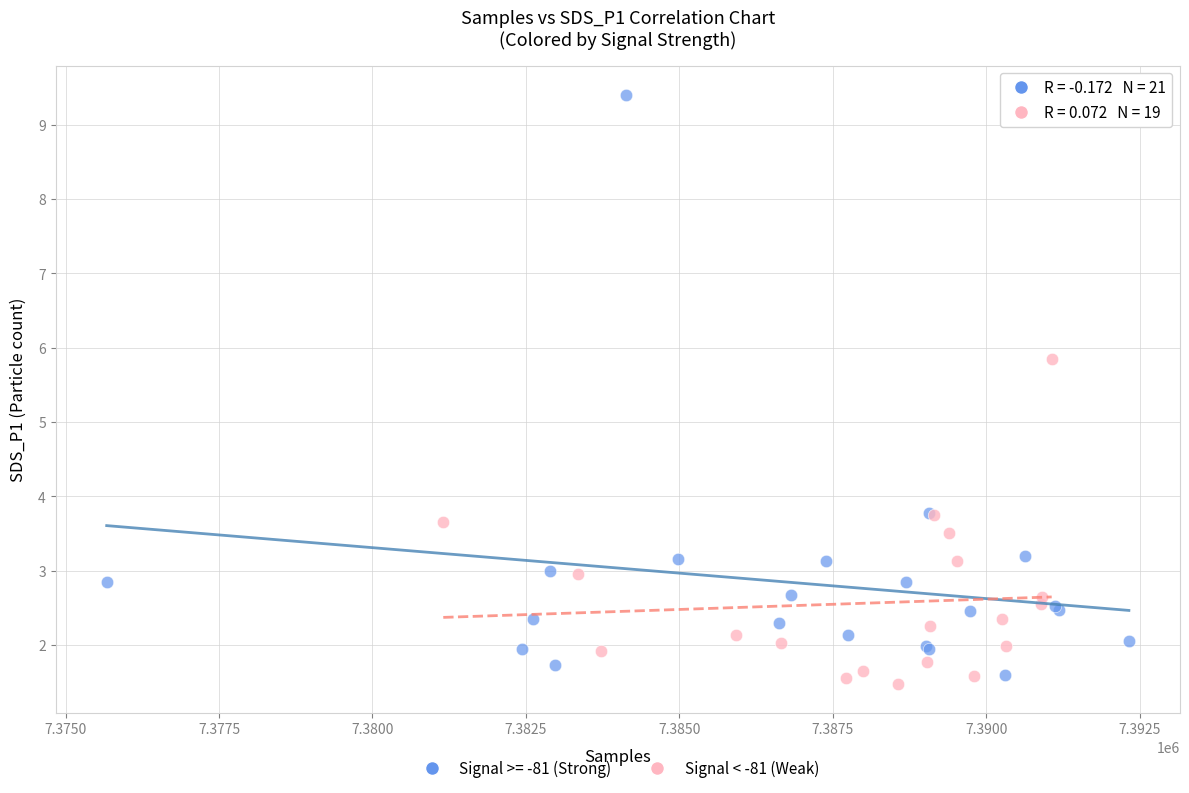

Which series has the widest spread of Y values?

Signal >= -81 (Strong)